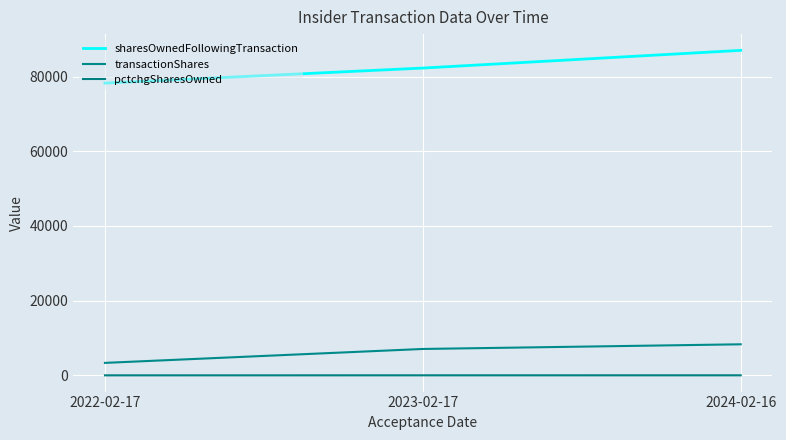

What position from the left is 2023-02-17?

2